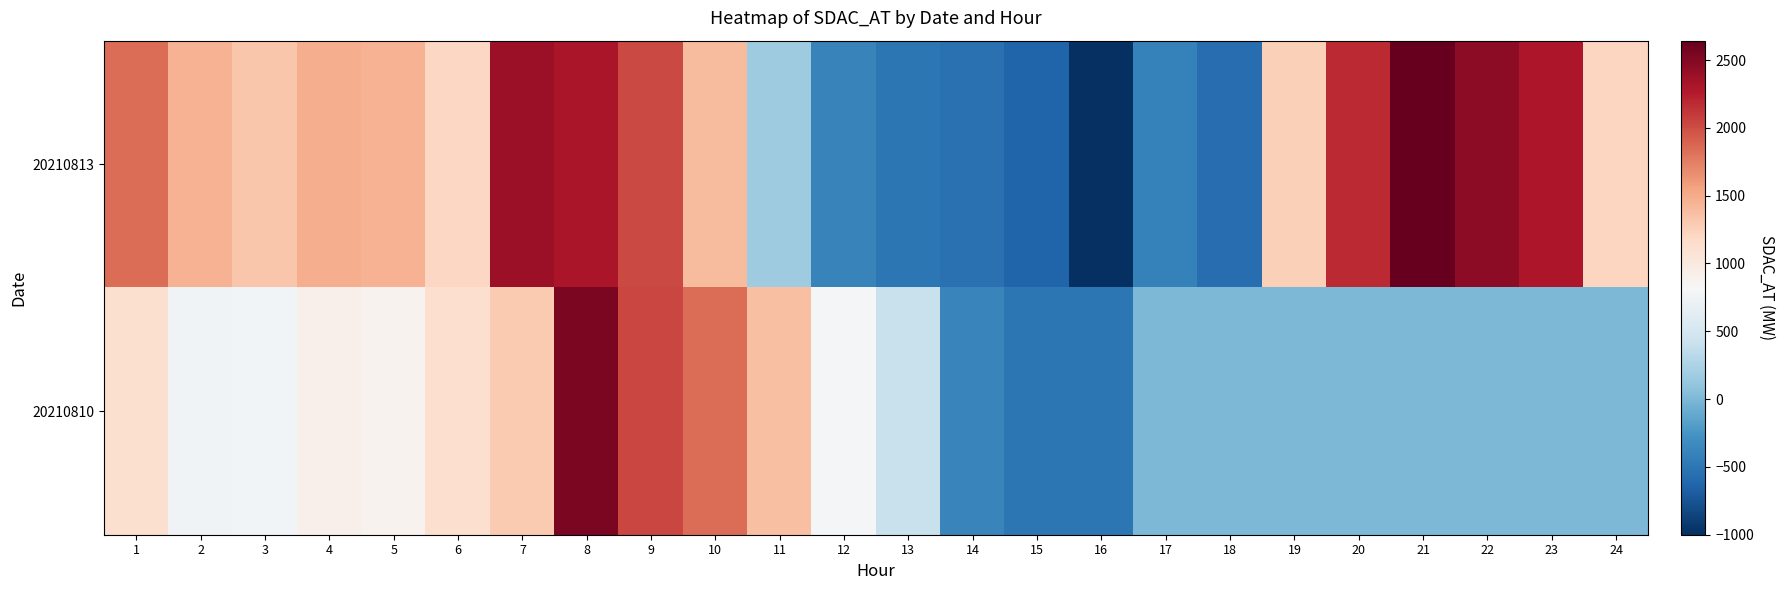

What is the maximum value shown in the chart?

2643